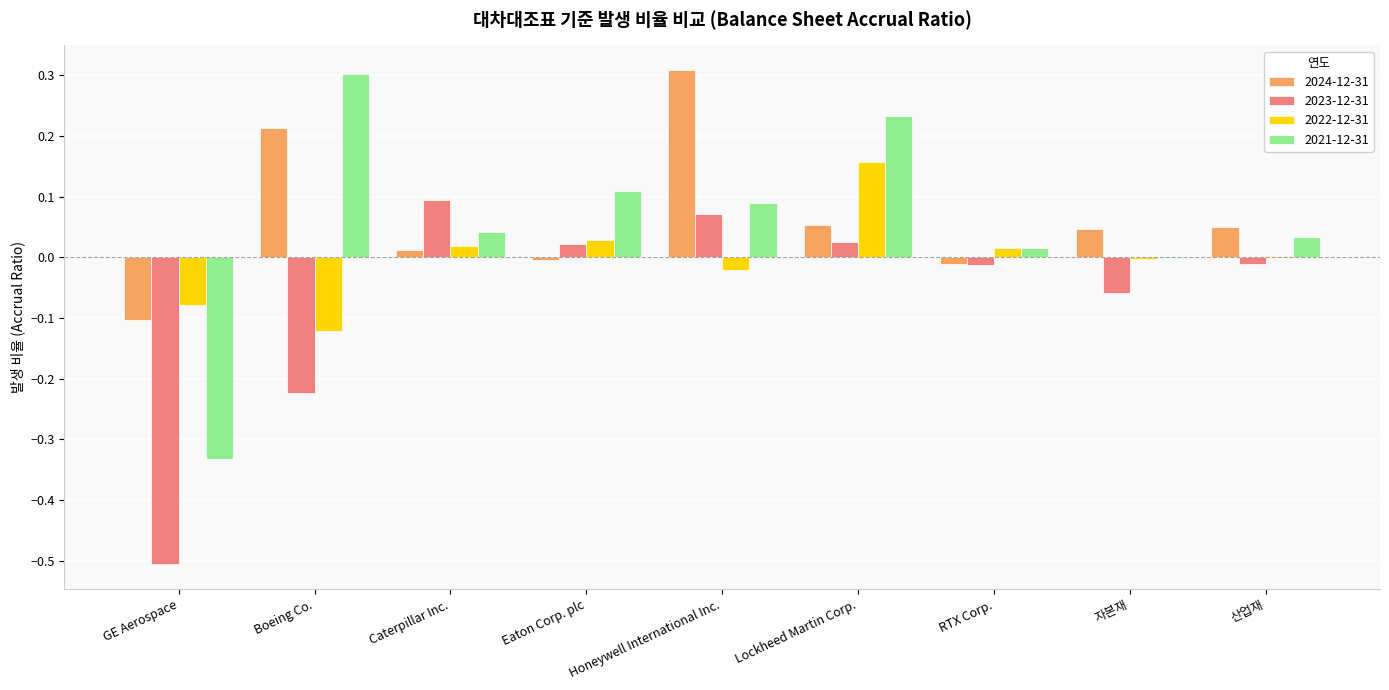

At which label does 2023-12-31 first exceed 0?

Caterpillar Inc.